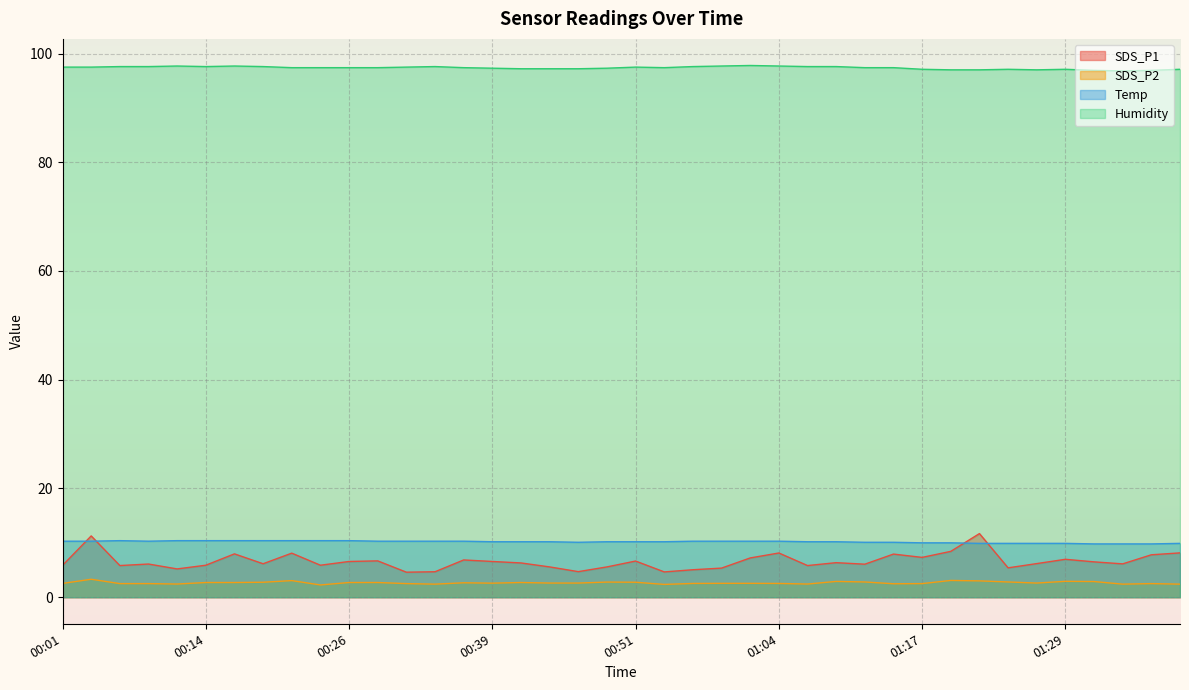

Which series has the largest total across all categories?

Humidity